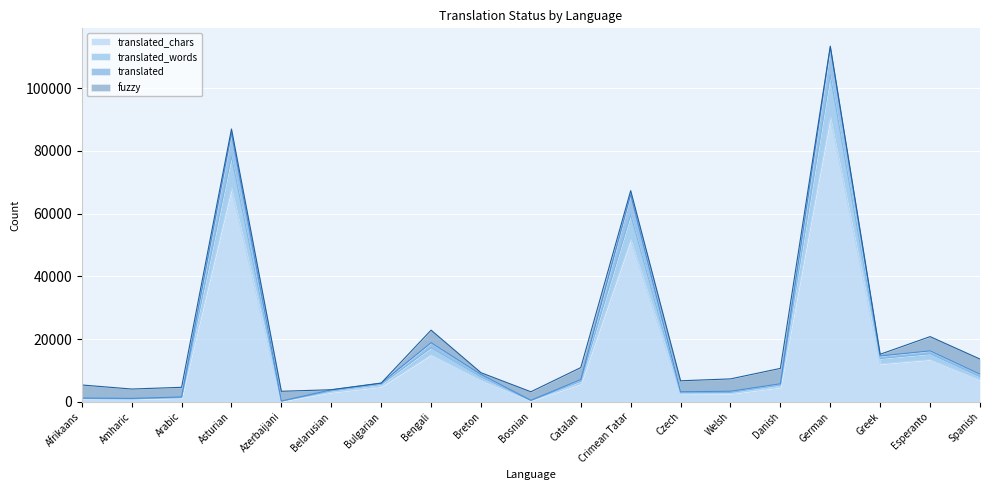

What is the spread (max minus min) of values at Esperanto?

7336